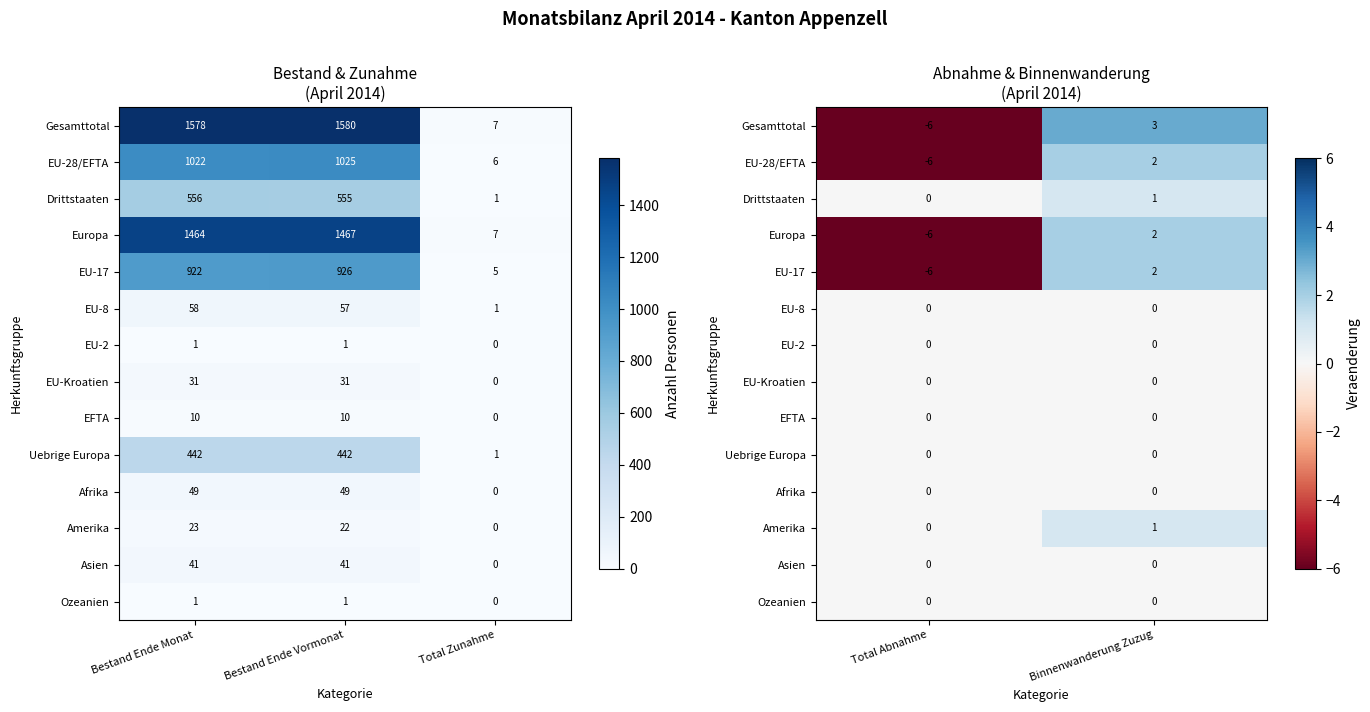

Count the number of categories in the chart.

2